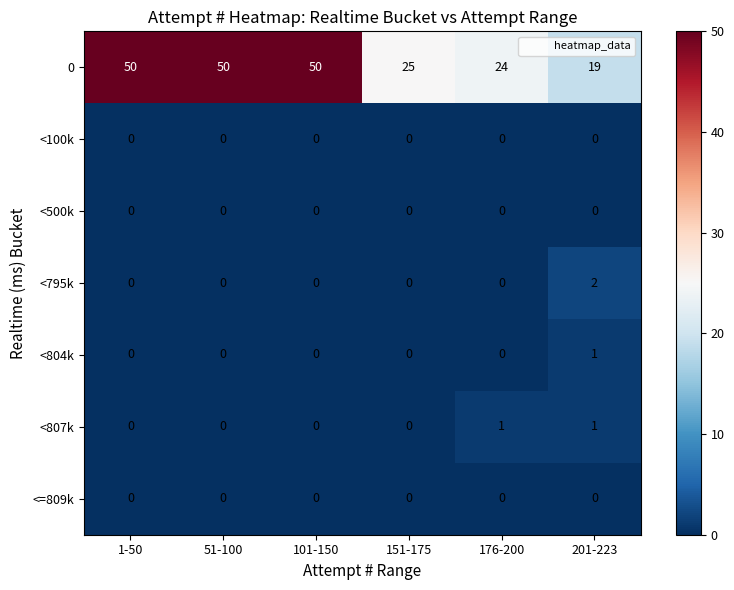

Is it true that <500k equals 0 at 176-200?

True